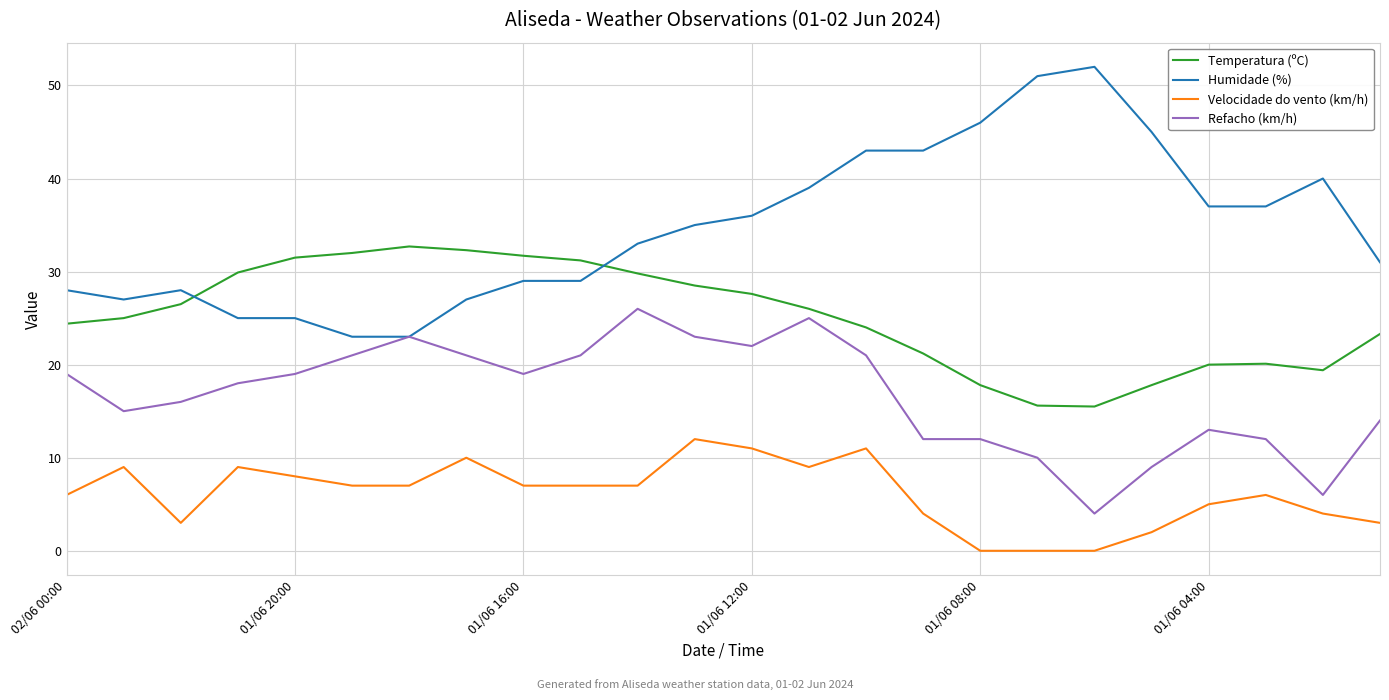

True or false: Velocidade do vento (km/h) and Humidade (%) cross at least once.

False